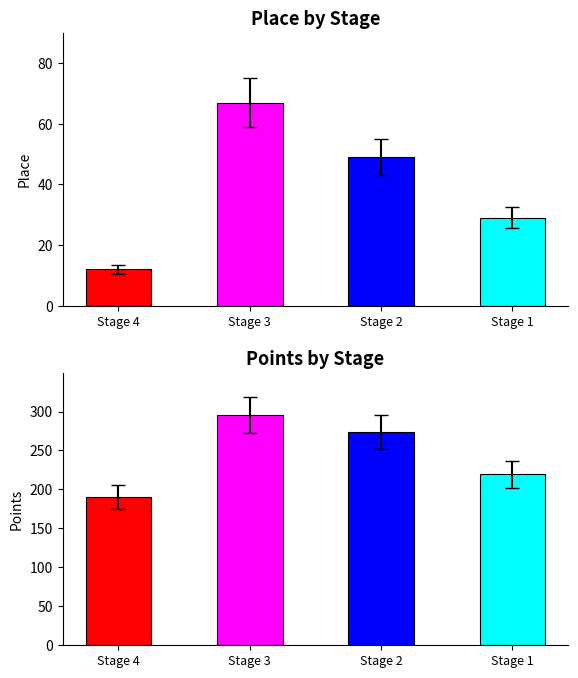

Rank the categories by Place value from highest to lowest.

Stage 3, Stage 2, Stage 1, Stage 4